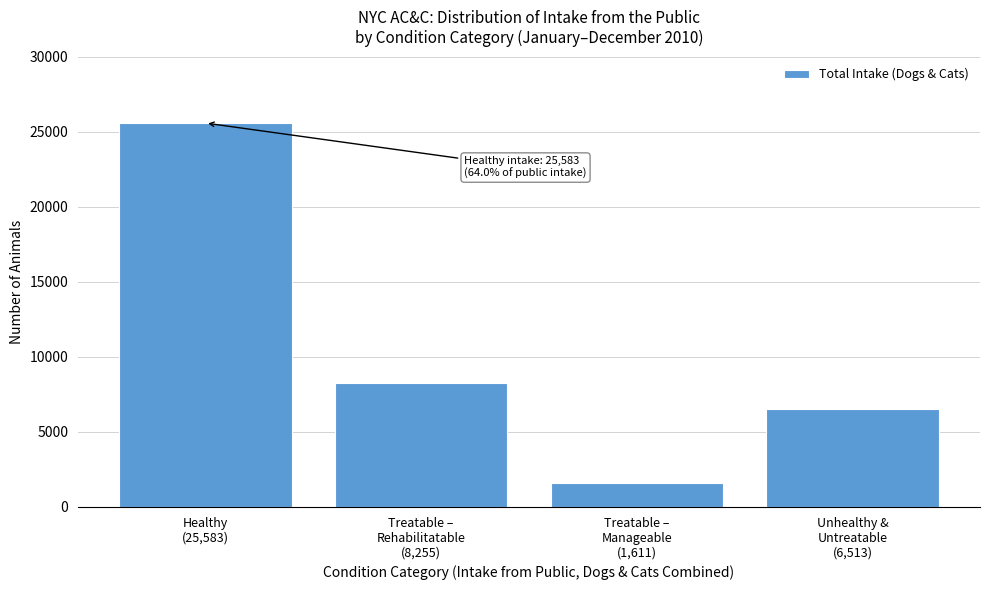

Reading left to right, transcribe all the data shown in this chart.

25583	8255	1611	6513